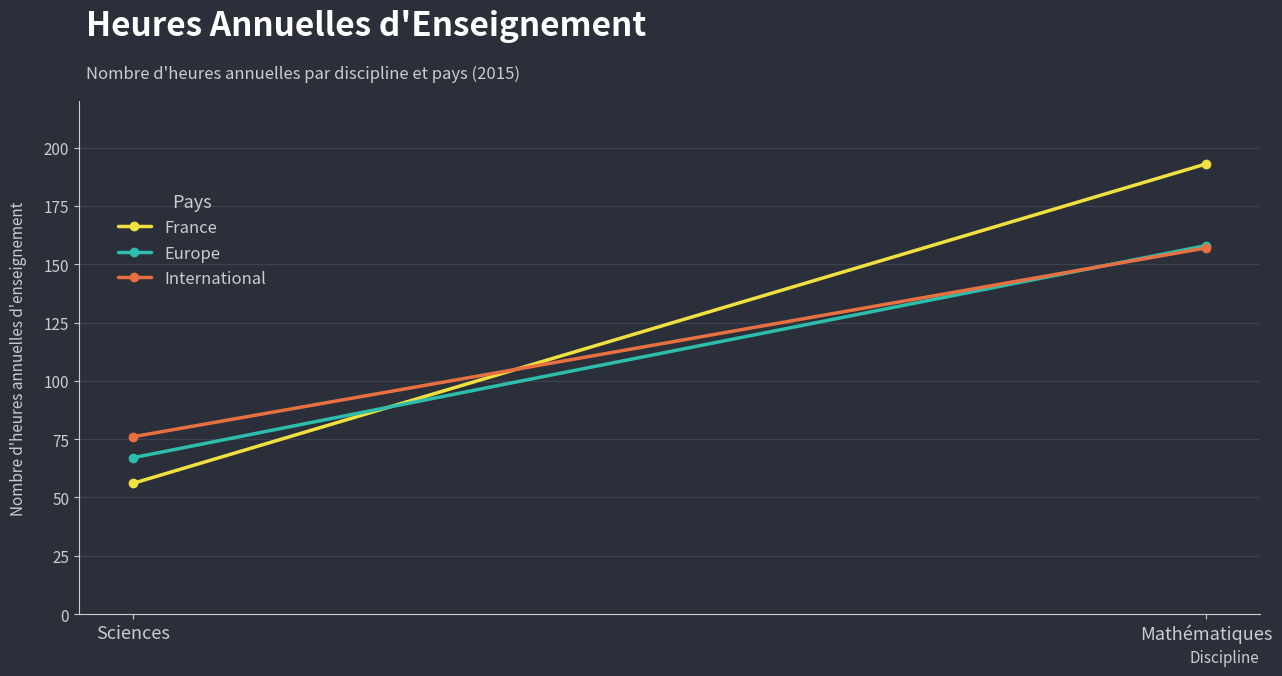

Read the Europe value at Sciences, to the nearest 5.

65